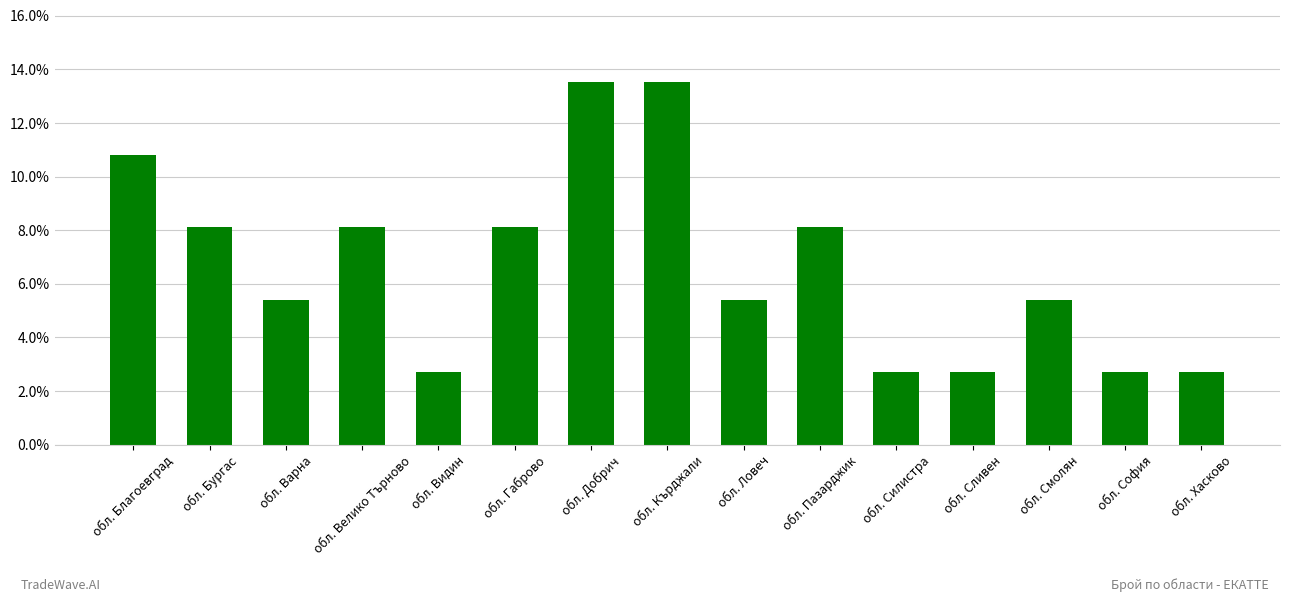

True or false: the data shows 0.1 at обл. Смолян.

True